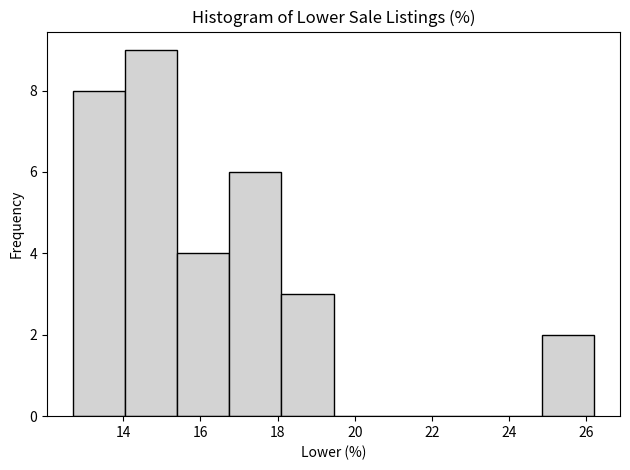

Reading left to right, list every bar in this chart as the range it spans on the x-axis followed by its height. Neither the bar edges nor the heights are printed on the chart, so give them approximately, as read against the axes.

12.70 to 14.05: 8
14.05 to 15.40: 9
15.40 to 16.75: 4
16.75 to 18.10: 6
18.10 to 19.45: 3
19.45 to 20.80: 0
20.80 to 22.15: 0
22.15 to 23.50: 0
23.50 to 24.85: 0
24.85 to 26.20: 2